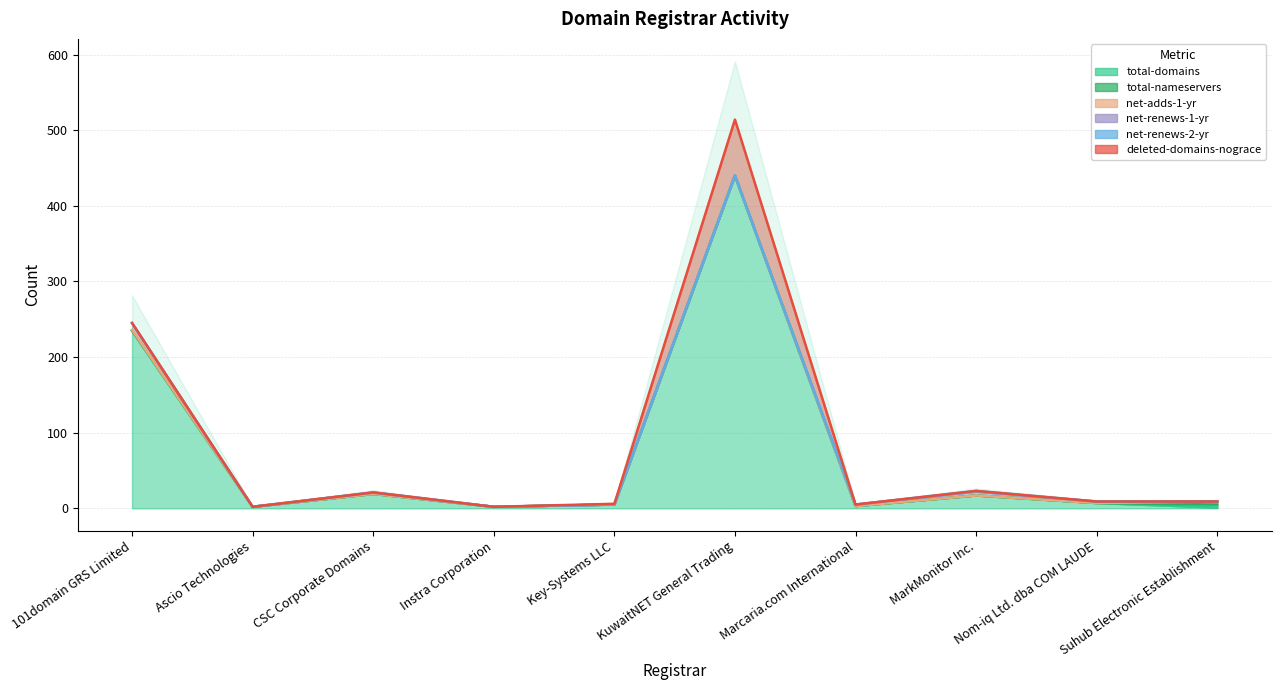

What is the label of the 9th point from the left?

Nom-iq Ltd. dba COM LAUDE